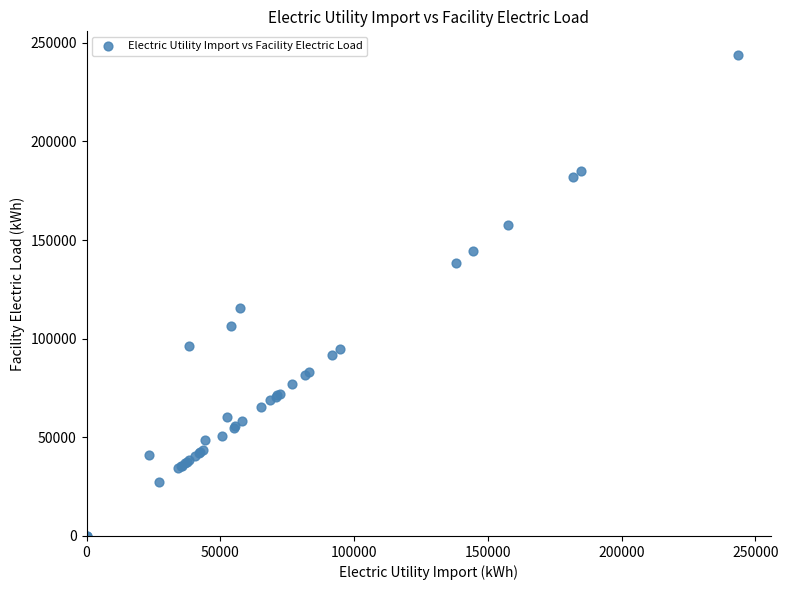

What Y value in the scatter plot is closest to 121828?

115464.8